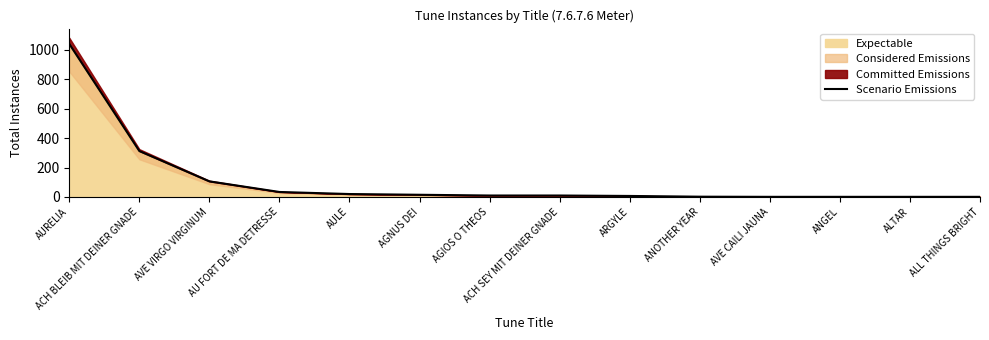

True or false: the data has more than 0 interior local peaks.

False